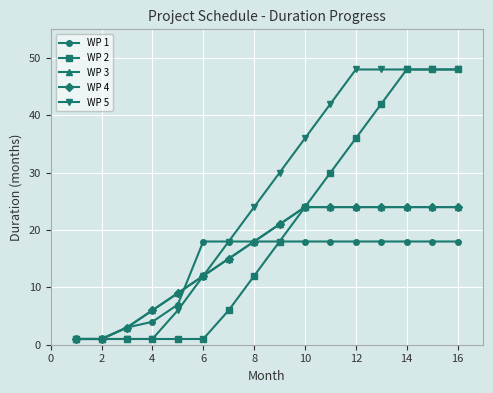

True or false: WP 2 has more than 2 points higher than both neighbors.

False